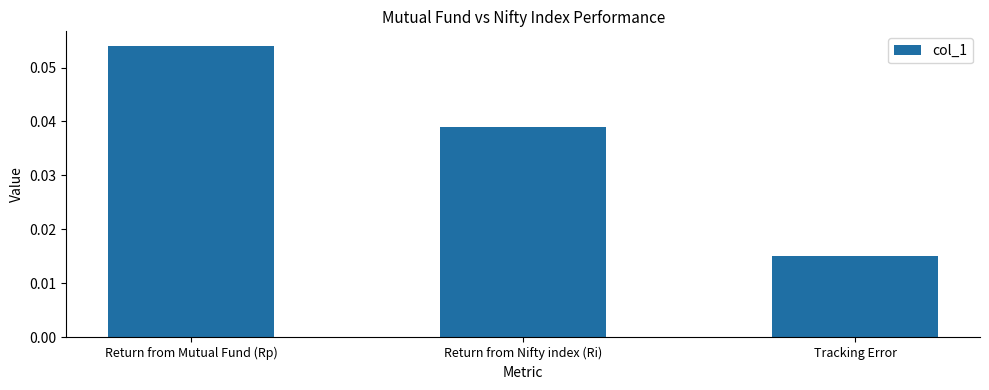

How many values are between 0 and 1?

3